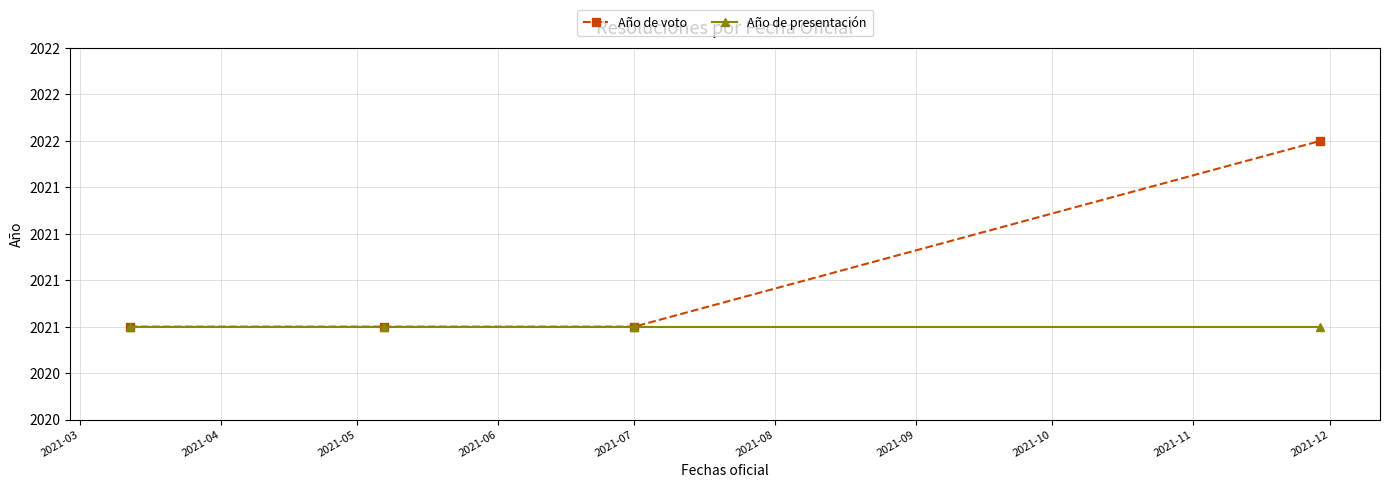

What are all the series names shown in the legend?

Año de voto, Año de presentación